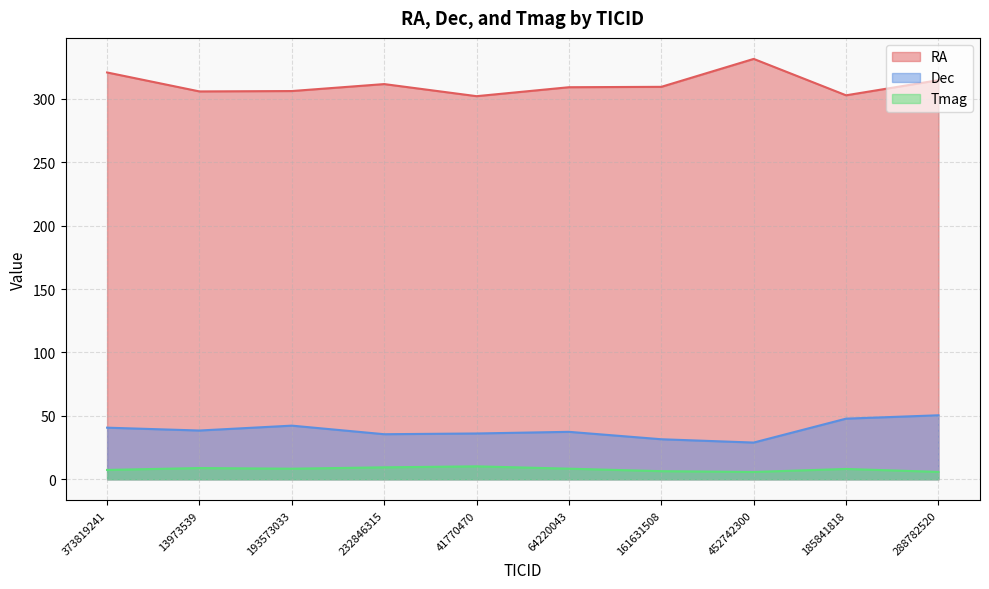

What is the difference between the second highest and minimum values in the RA series?

18.7